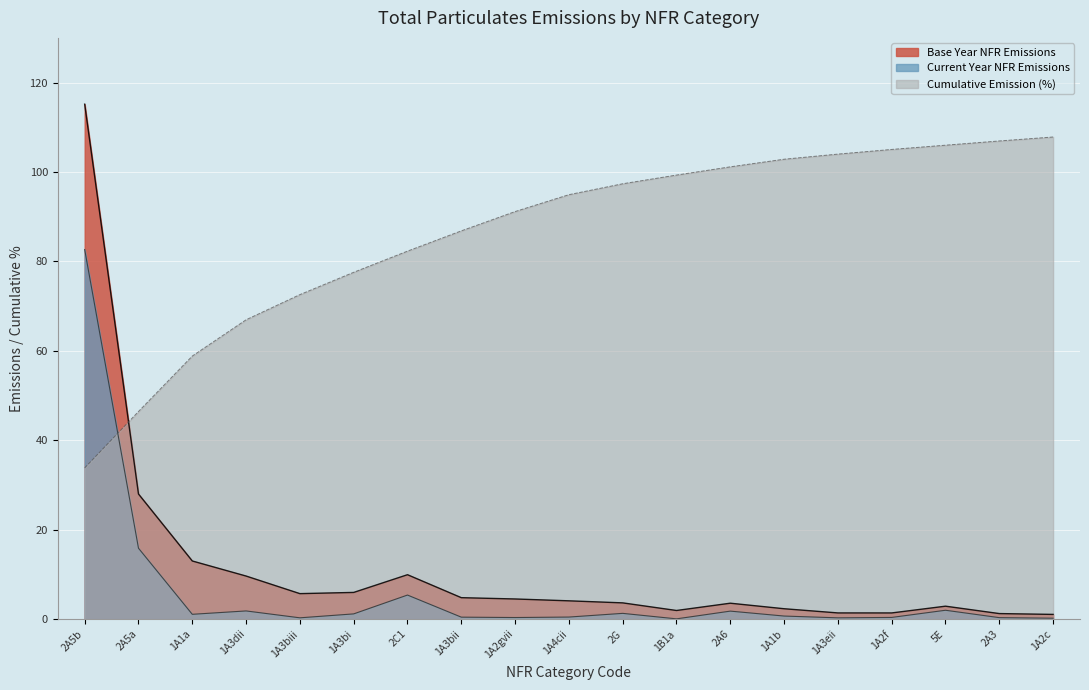

List the series in order of their peak value, lowest first.

Current Year NFR Emissions, Cumulative Emission (%), Base Year NFR Emissions